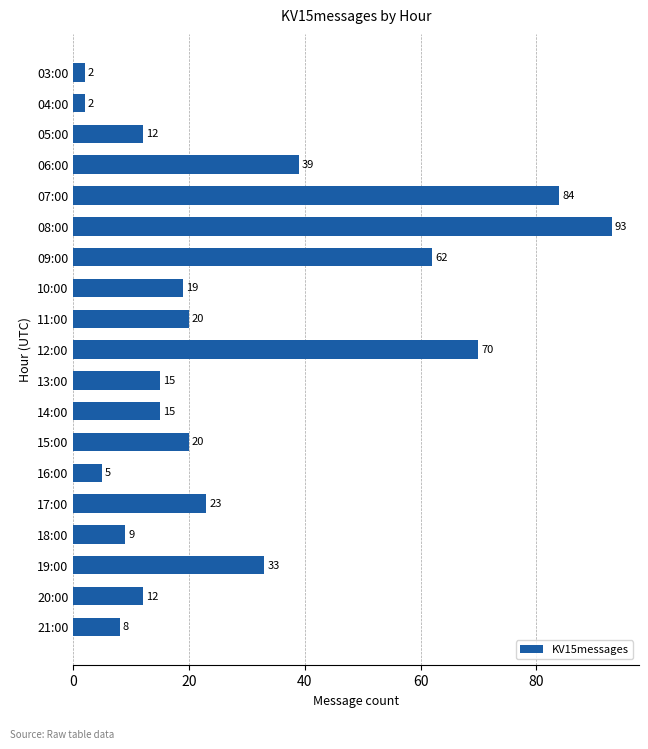

What is the value of the 12th bar from the top?

15